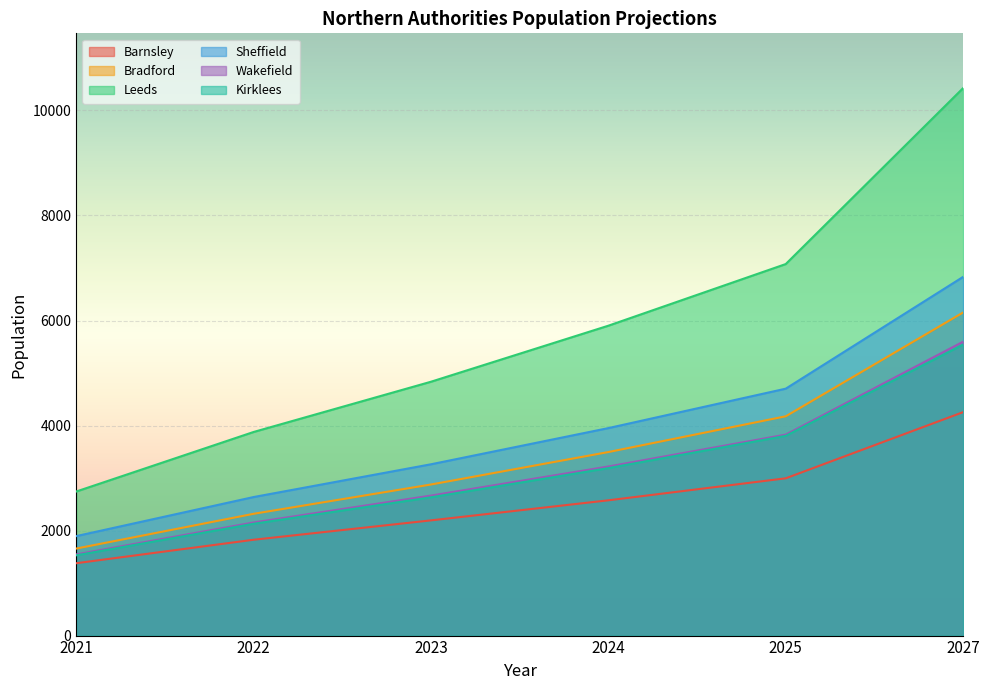

Is it true that Wakefield equals 2666 at 2023?

True